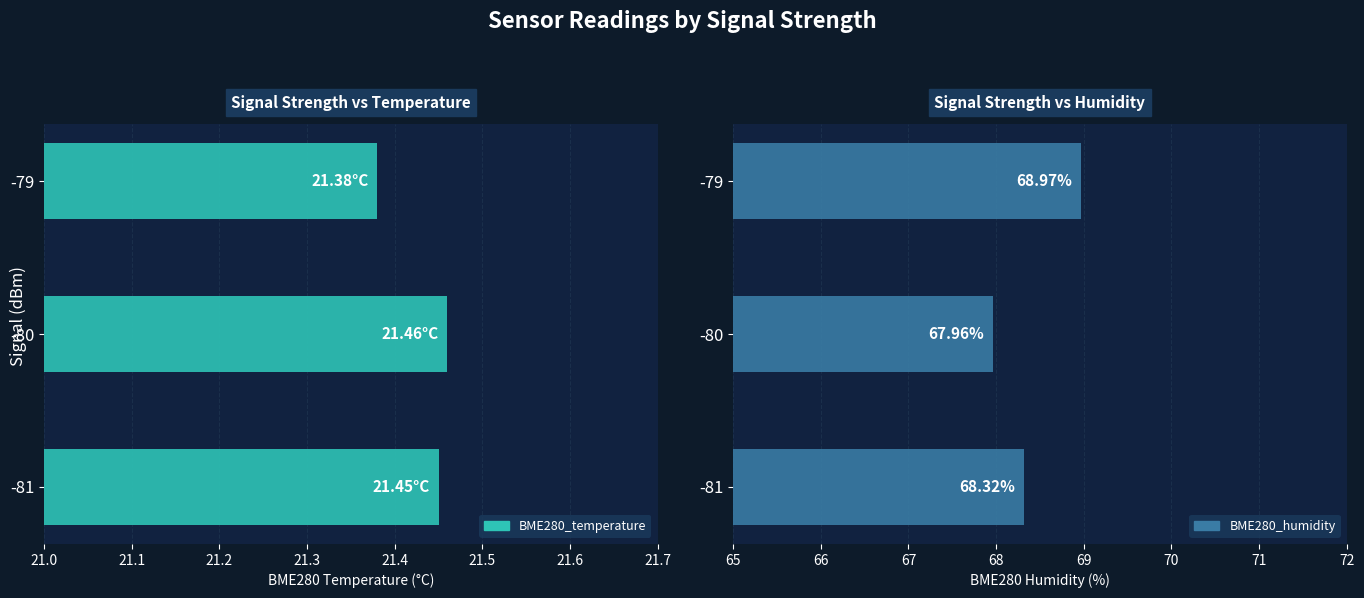

Reading left to right, transcribe all the data shown in this chart.

BME280_temperature: 21.4	21.5	21.4
BME280_humidity: 68.3	68.0	69.0